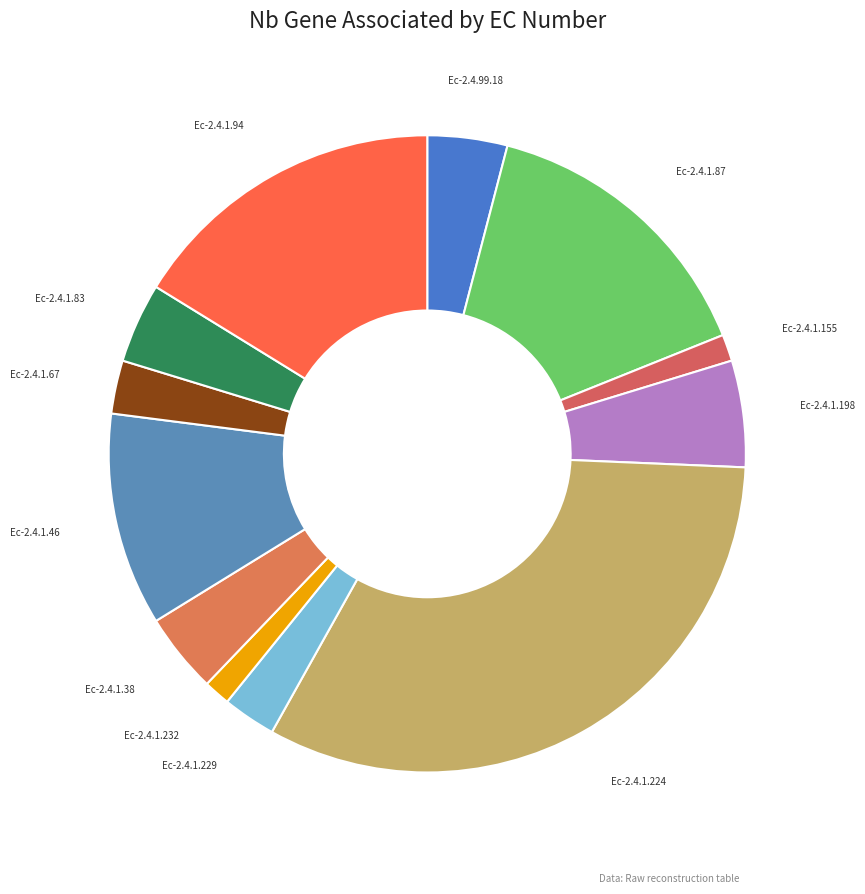

Combined, do Ec-2.4.99.18 and Ec-2.4.1.67 account for over 50%?

No